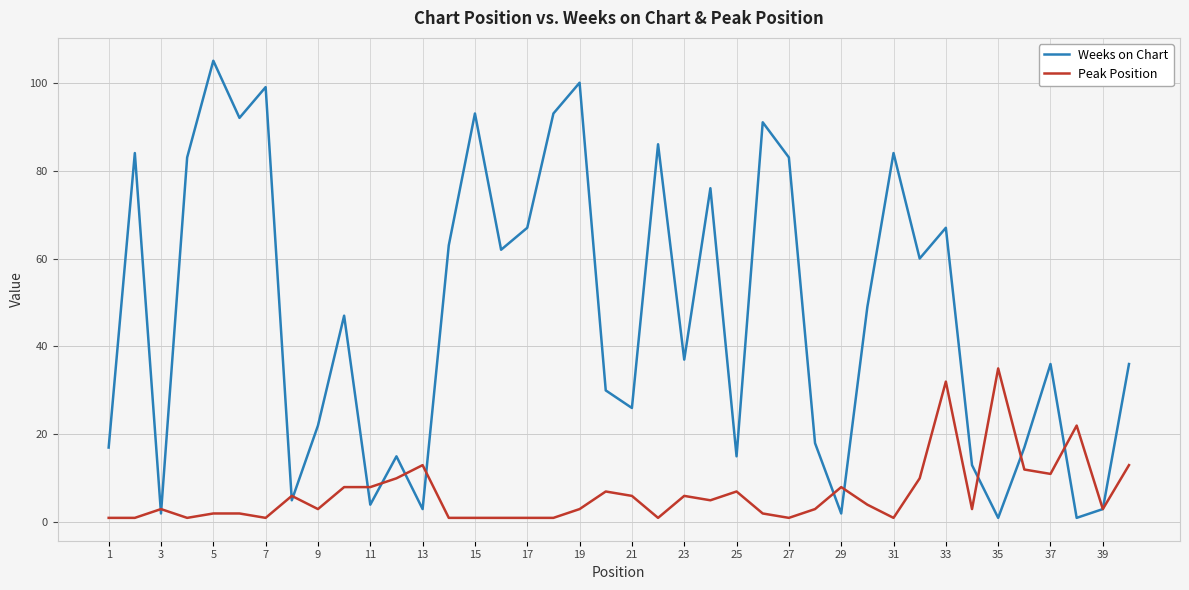

True or false: Weeks on Chart and Peak Position intersect in this chart.

True